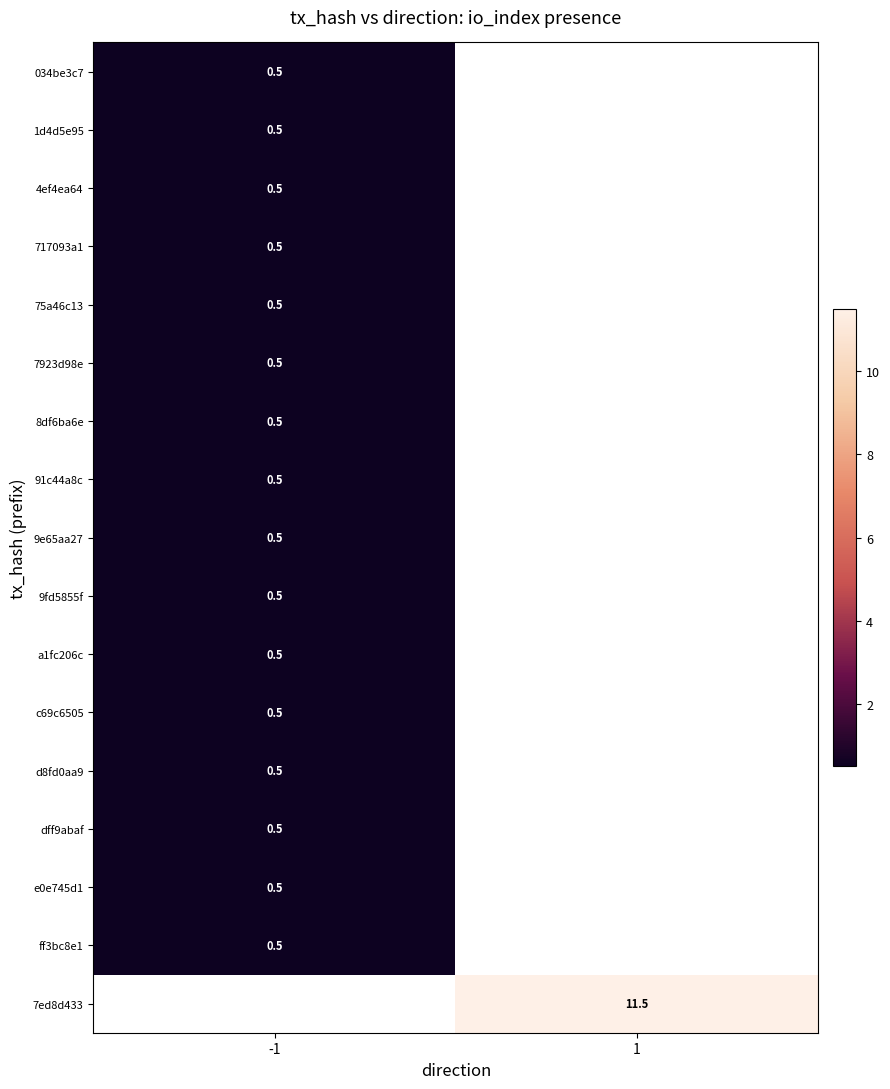

At which category does the chart reach its peak across all series?

1